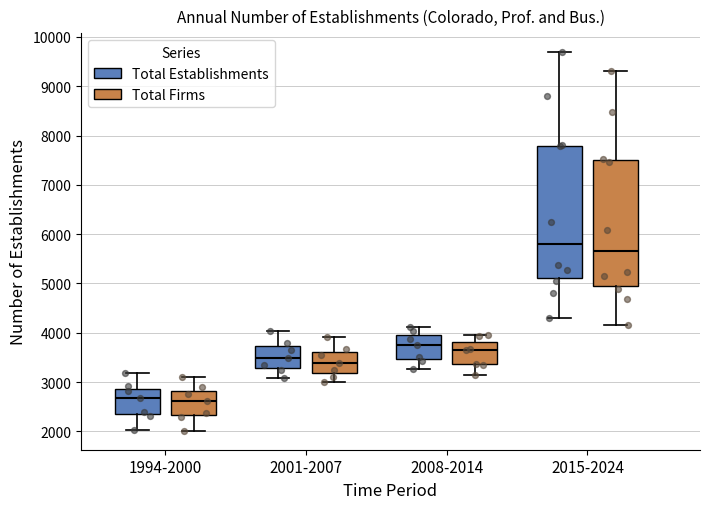

Where does the lower whisker of the box for 1994-2000 (Total Establishments) end on the y-axis? The values are not printed on the chart, so give them approximately, as read against the axis.

2000